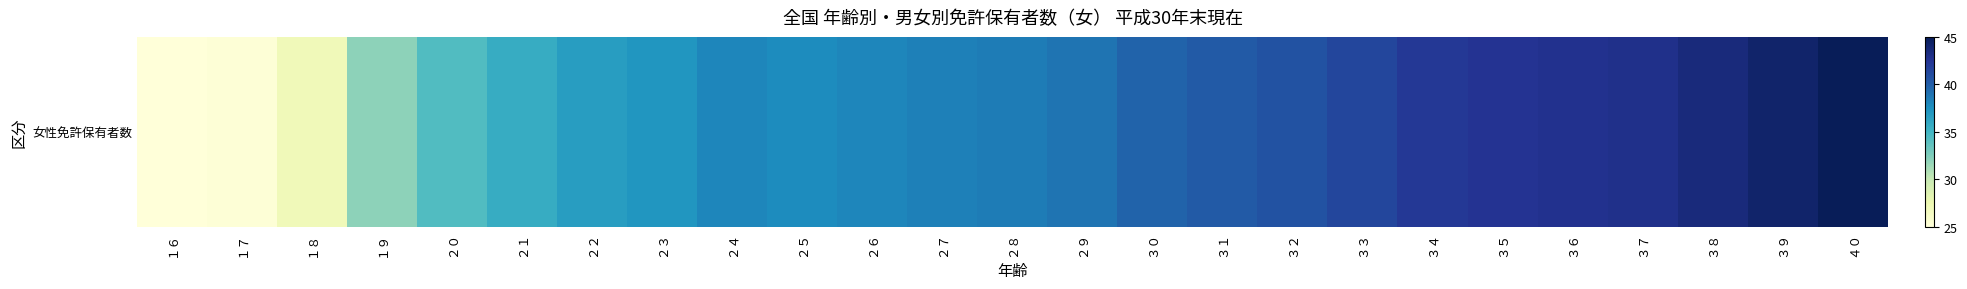

What is the difference between the maximum and minimum values?

20.0